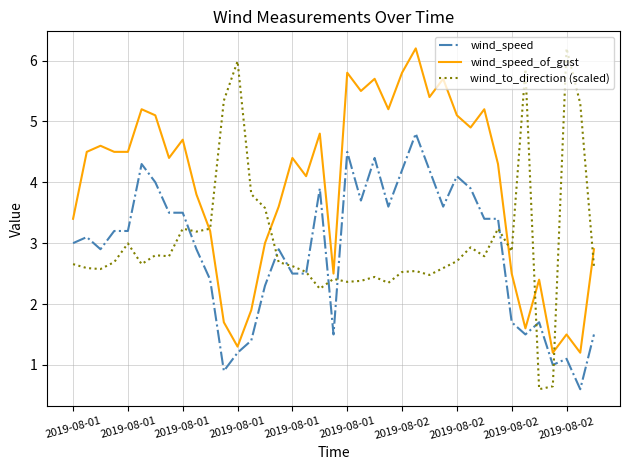

What is the lowest value of the wind_speed_of_gust series?

1.2